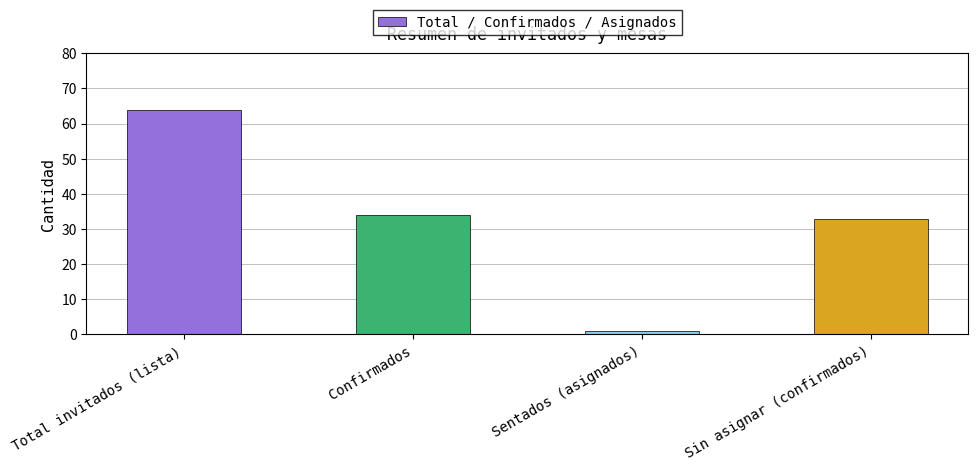

How many data points are less than 34?

2